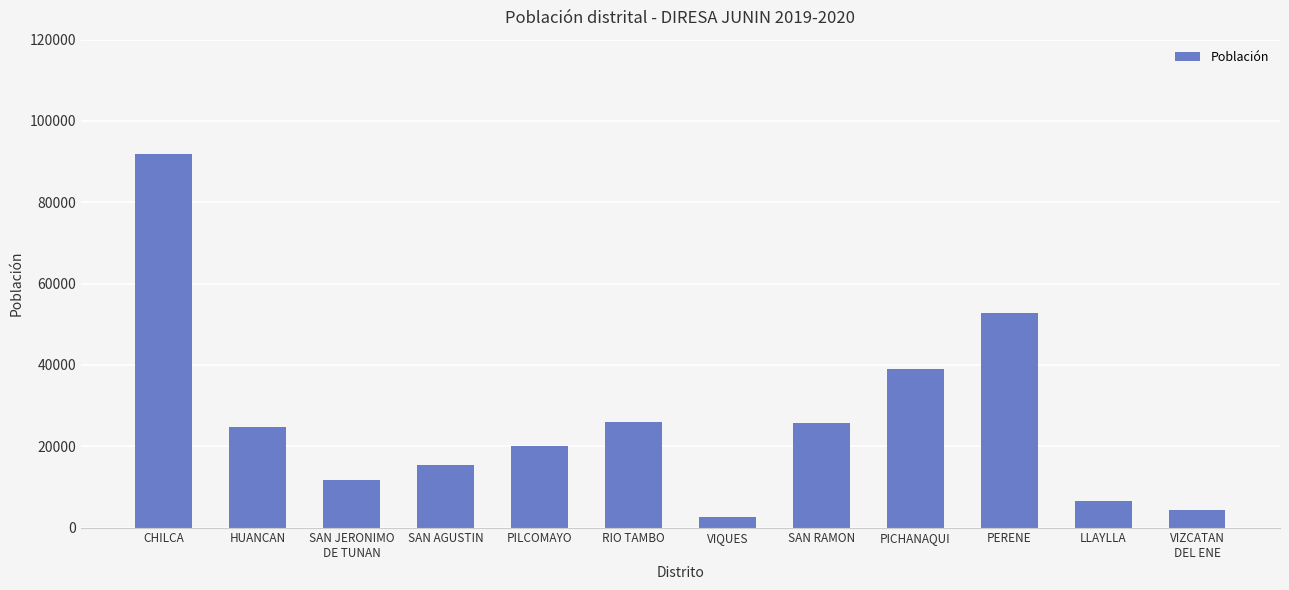

Is it true that the value at RIO TAMBO is 26036?

True